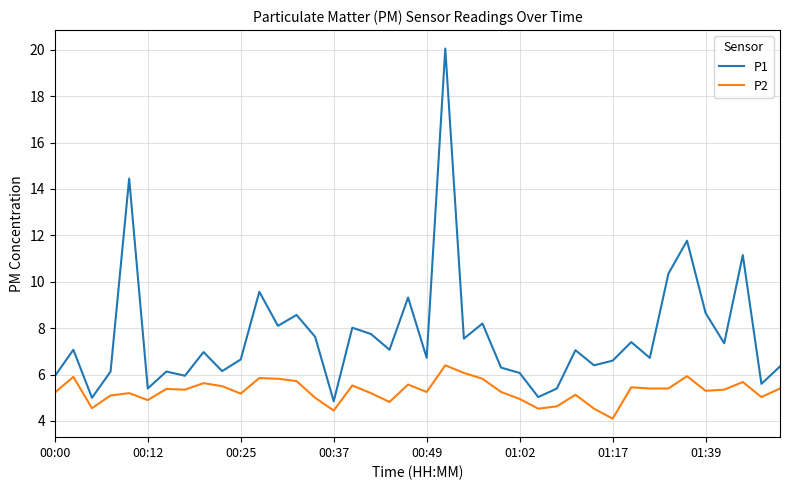

In P1, how many points are higher than both neighbors (excluding endpoints)?

14